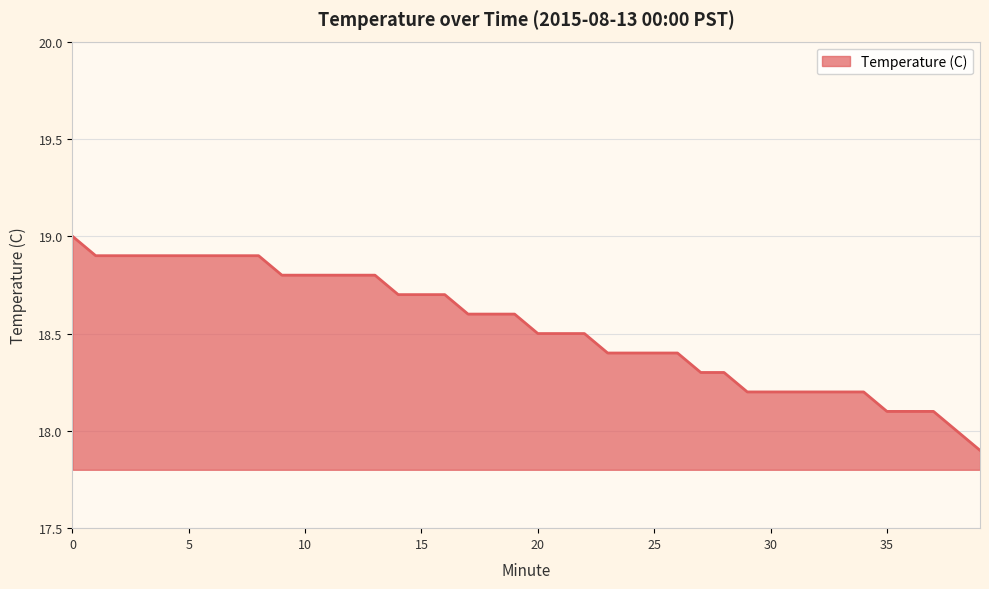

What is the minimum value shown in the chart?

17.9